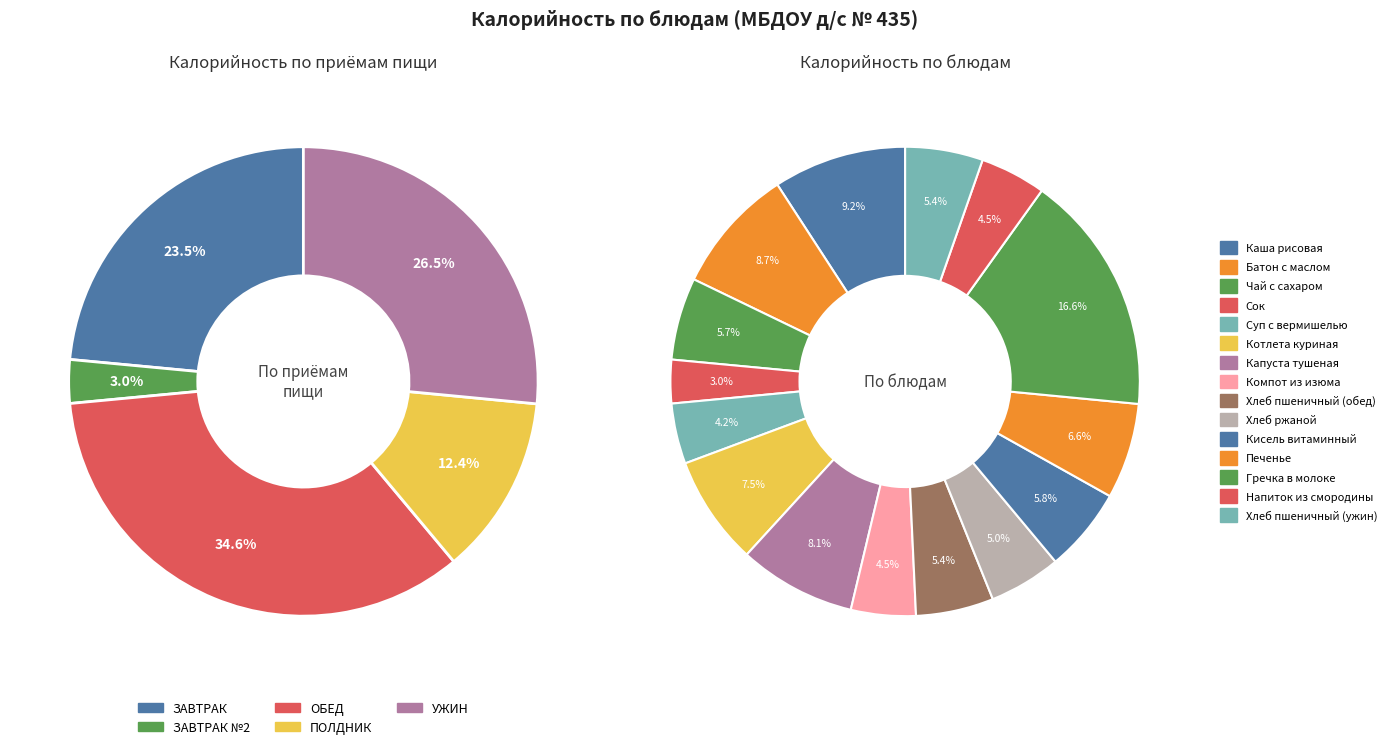

Between Кисель витаминный and Печенье, which is larger?

Печенье